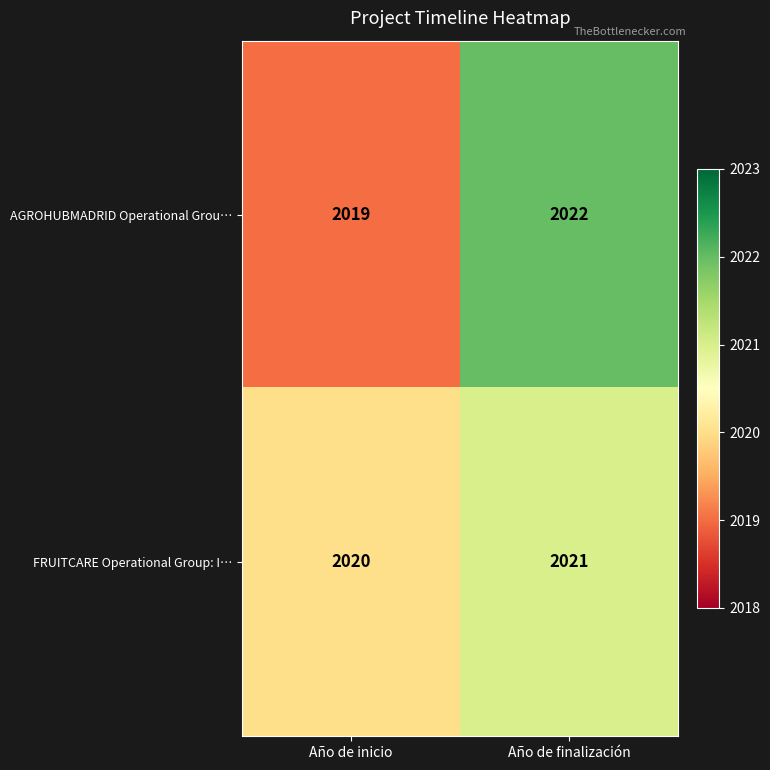

What is the total value across all series at Año de inicio?

4039